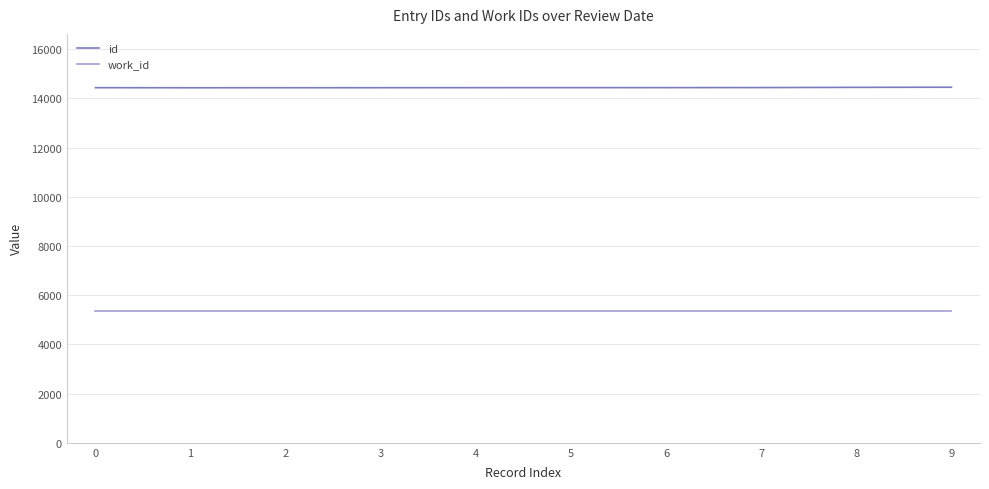

Which series has the largest total across all categories?

id